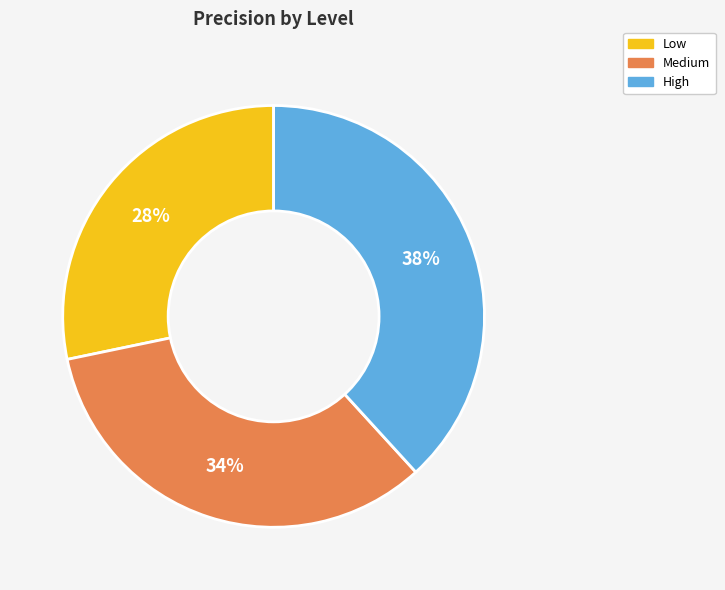

To the nearest percent, what is the combined percentage of High and Medium?

72%